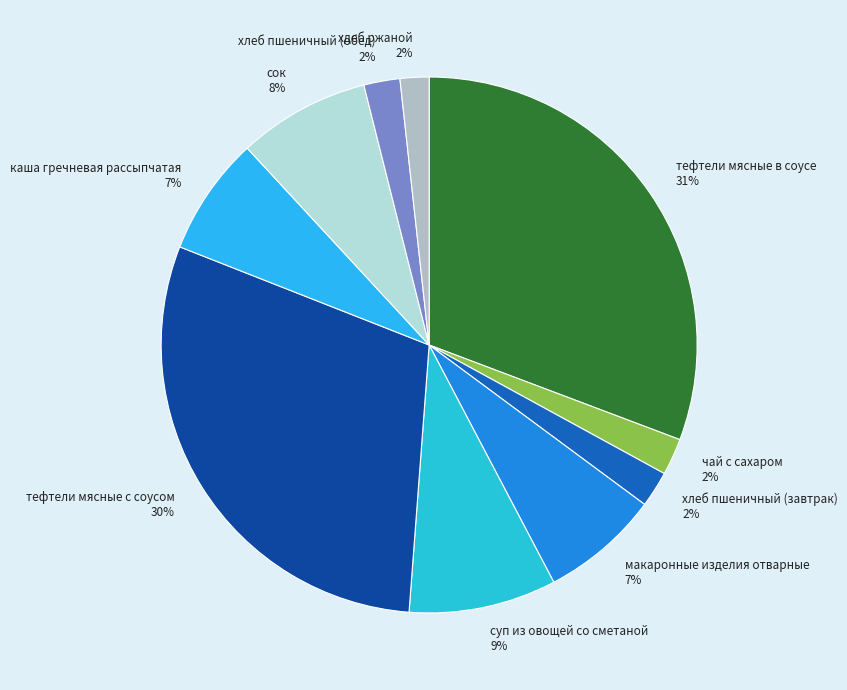

Which slice is the largest?

тефтели мясные в соусе